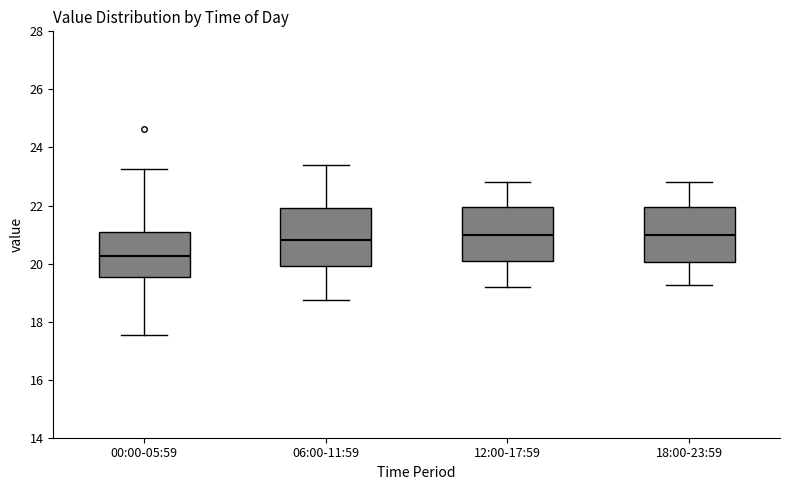

Where is the upper edge of the box for 00:00-05:59 on the y-axis? The values are not printed on the chart, so give them approximately, as read against the axis.

21.0